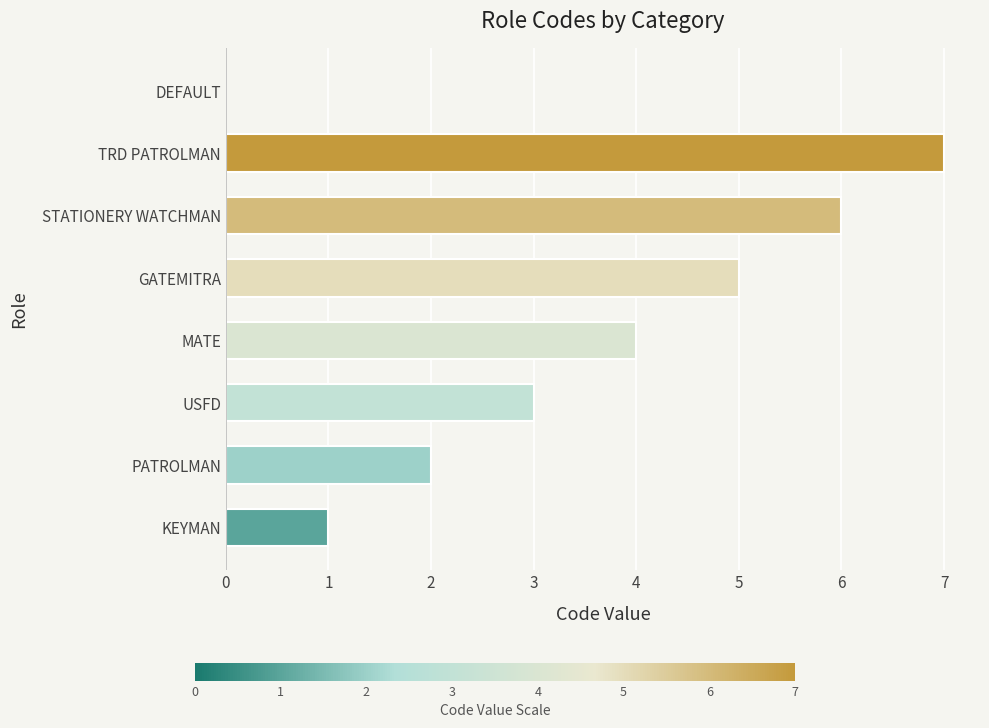

The value at KEYMAN is 1. True or false?

True